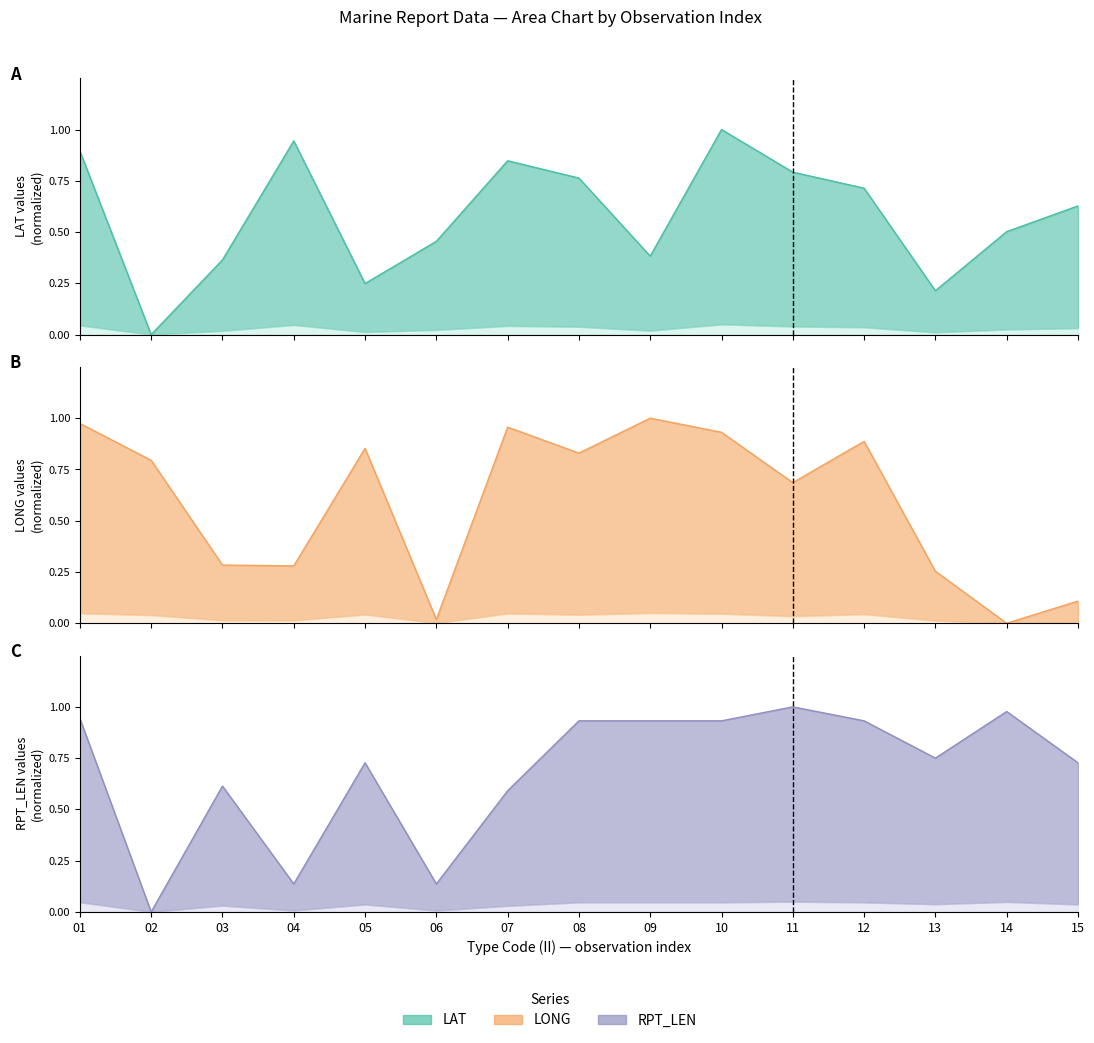

What is the difference between the maximum and minimum values in the RPT_LEN series?

1.0